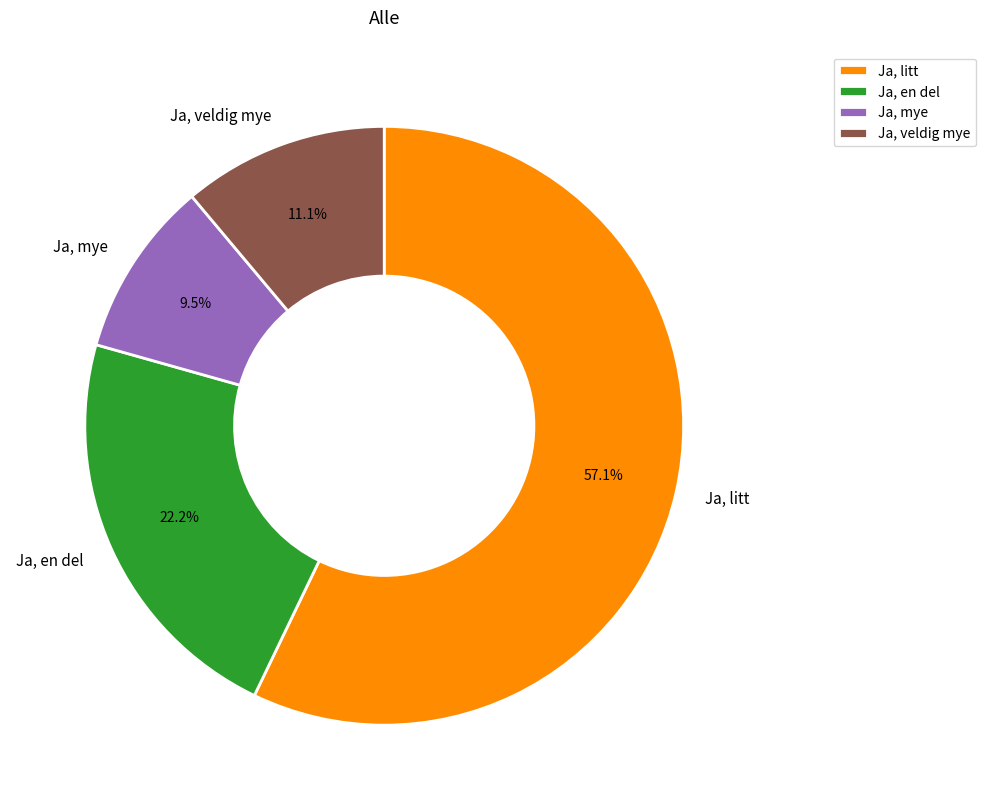

To the nearest percent, what is the difference between the Ja, veldig mye and Ja, litt slice percentages?

46%